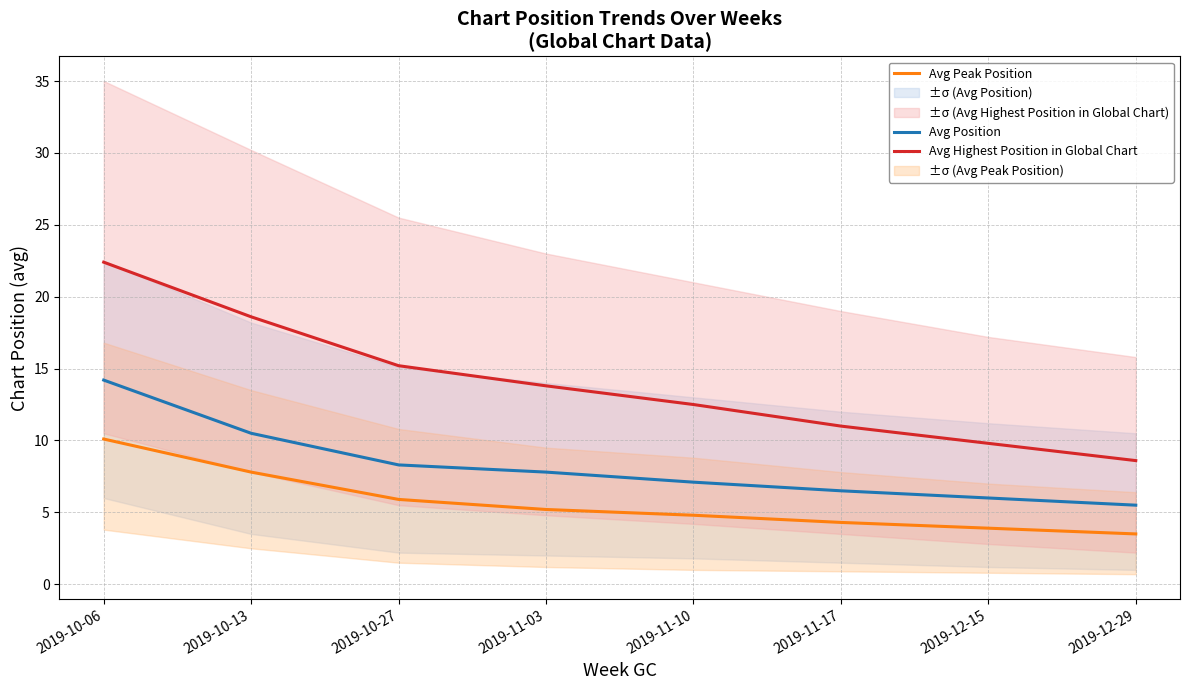

What is the approximate value of Avg Position at 2019-11-03?

7.8